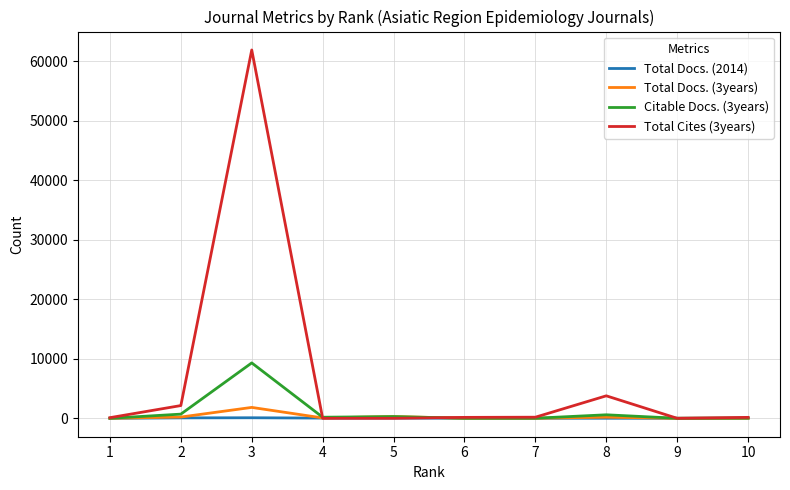

Which has a higher value, 8 or 6?

6